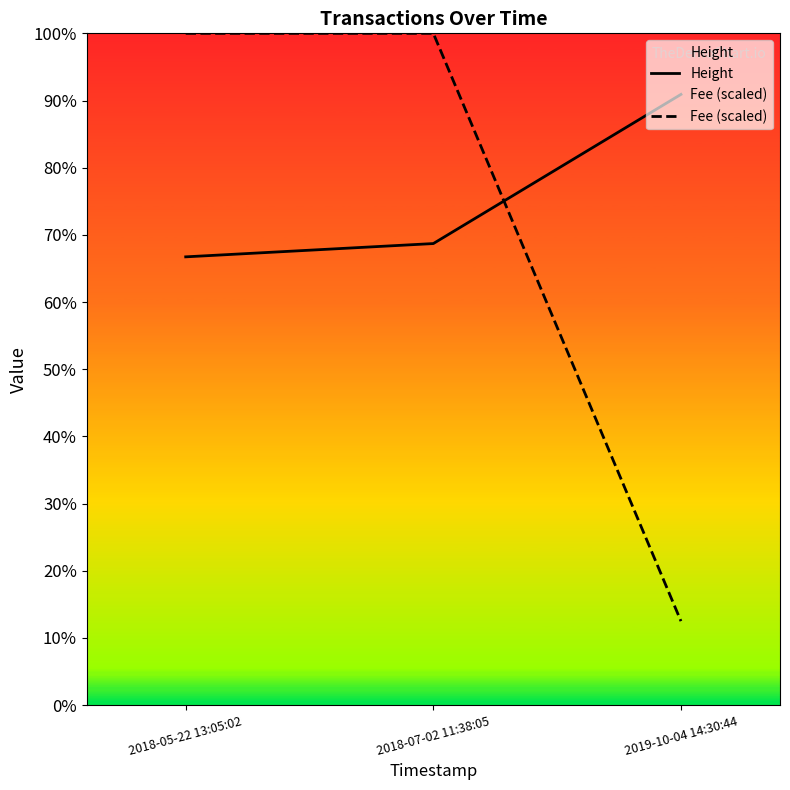

Where is Fee (scaled) nearest to the value 415659?

2019-10-04 14:30:44